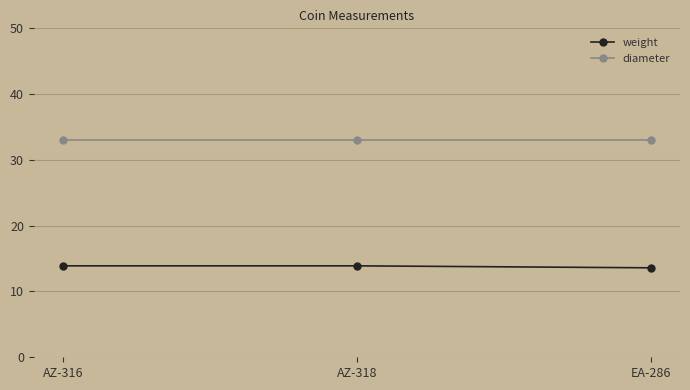

What is the highest value of the diameter series?

33.0